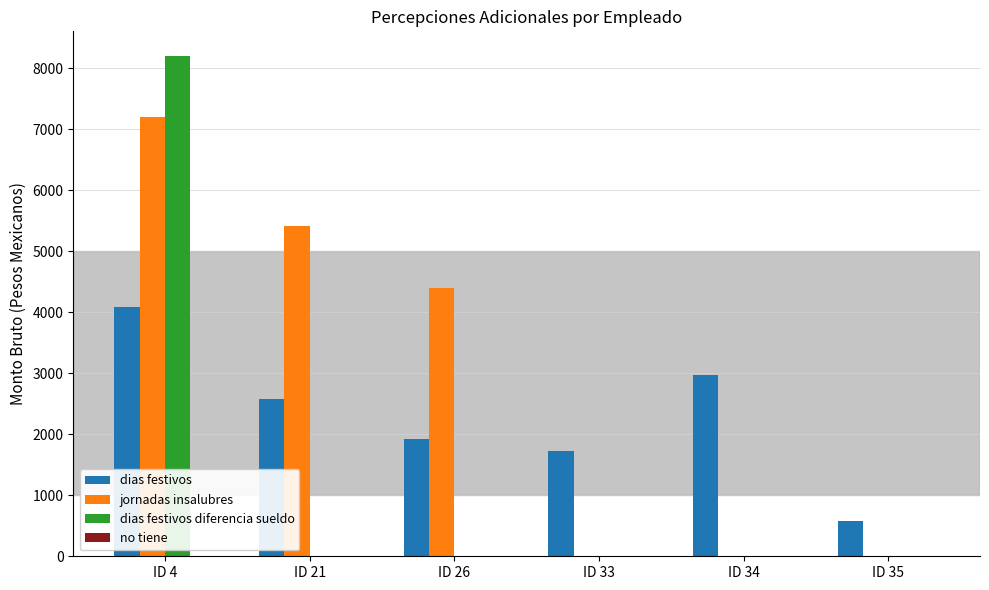

How many series are shown in this chart?

3